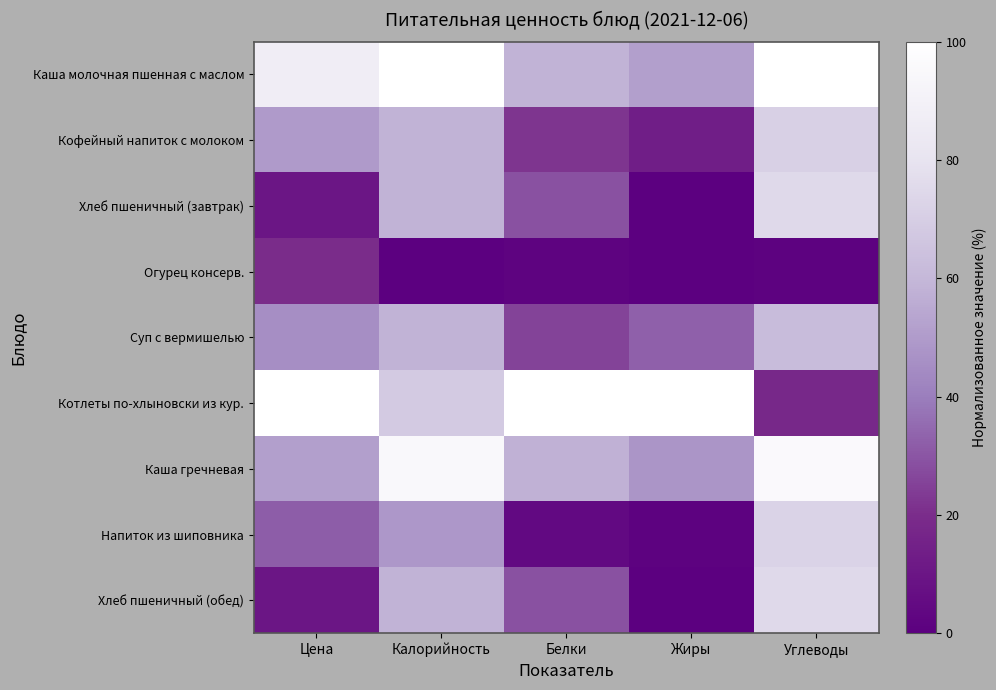

What is the total value across all series at Углеводы?

571.0